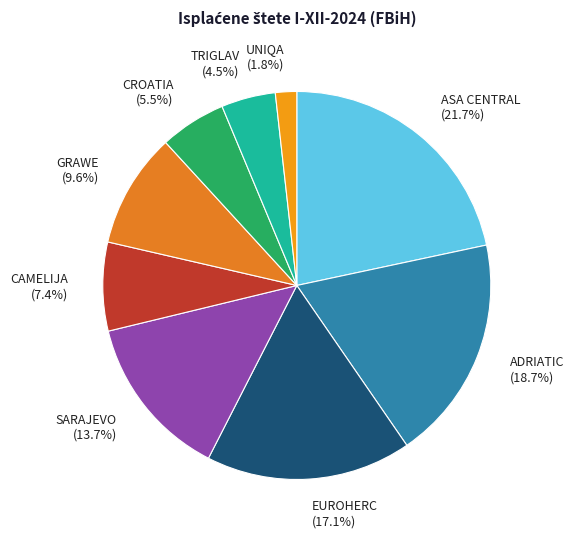

Is there any slice that represents more than half of the pie?

No